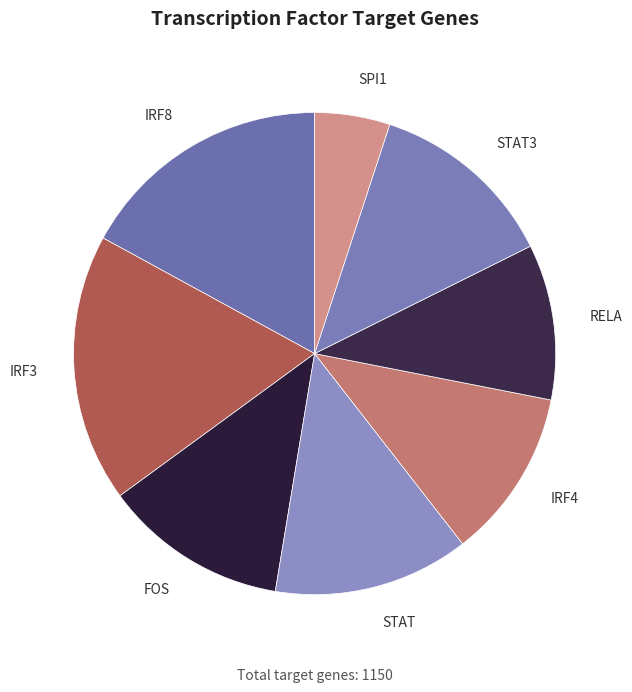

Is the sum of SPI1 and RELA greater than half?

No